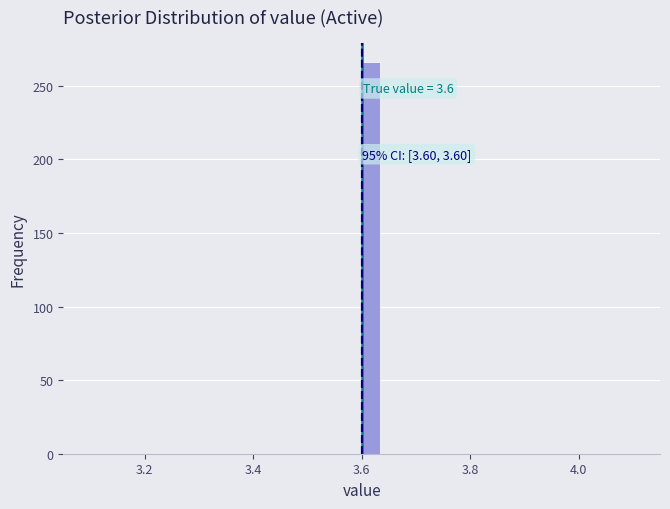

Around what value on the x-axis is the tallest bar? Give the approximate position of its centre, as read against the axis.

3.62